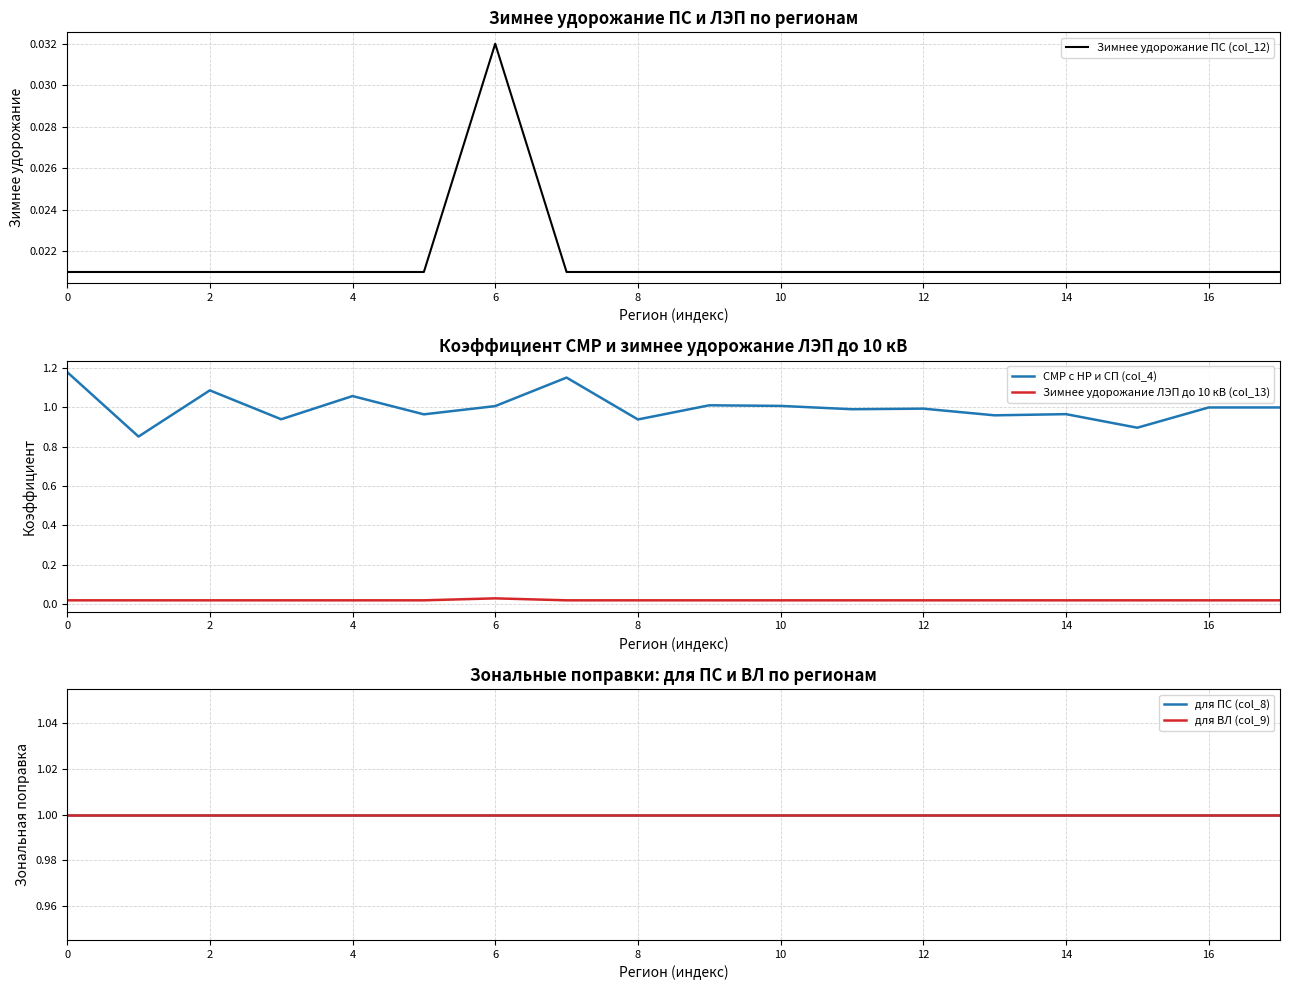

Which series changed the most between 4 and 8?

СМР с НР и СП (col_4)